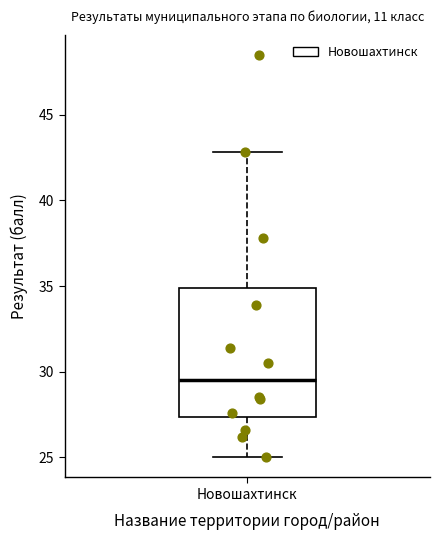

Transcribe this box plot: give where the median line is, the range the box spans, and where the two whiskers end, as read against the y-axis. The values are not printed on the chart, so give them approximately, as read against the axis.

median 29.5, box 27.5 to 35.0, whiskers 25.0 to 43.0